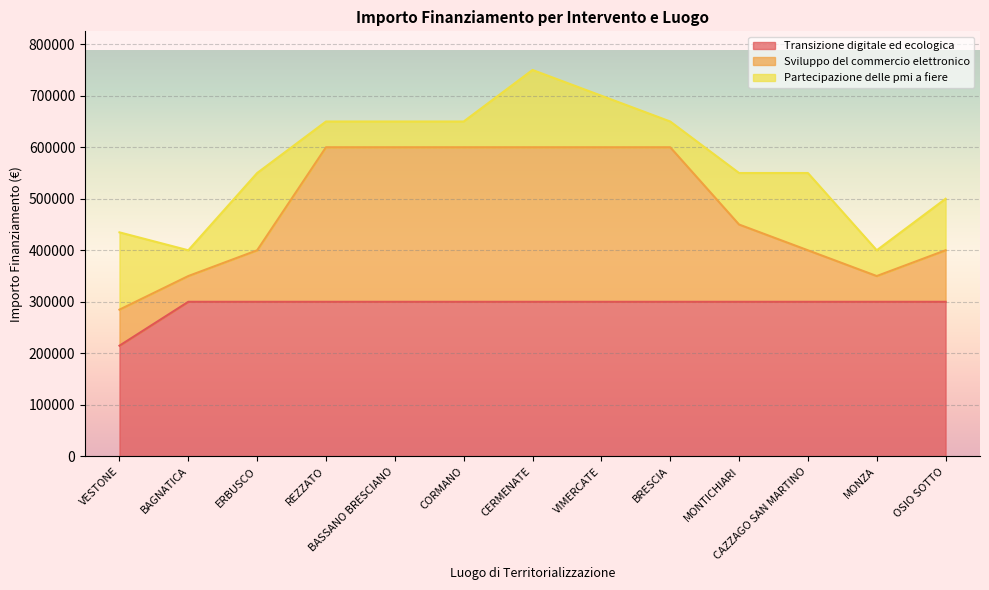

What position from the right is BAGNATICA?

12